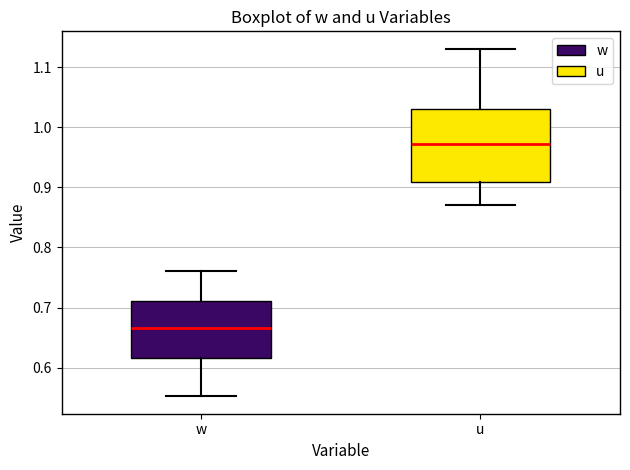

Reading left to right, read every box against the y-axis: the position of its median line, the range the box covers, and the ends of its whiskers. The values are not printed on the chart, so give them approximately, as read against the axis.

w: median 0.67, box 0.62 to 0.71, whiskers 0.55 to 0.76
u: median 0.97, box 0.91 to 1.03, whiskers 0.87 to 1.13